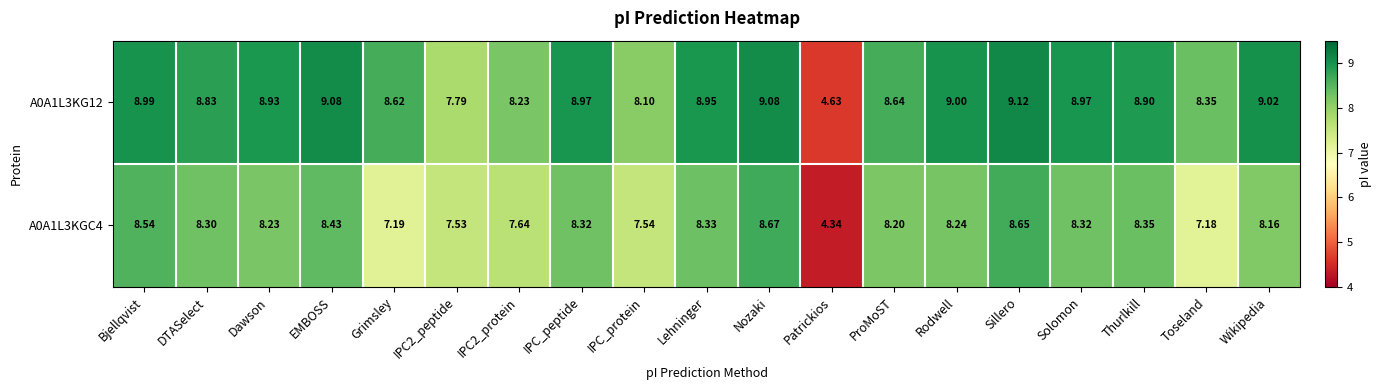

Between Lehninger and Wikipedia, which series saw the biggest shift?

A0A1L3KGC4